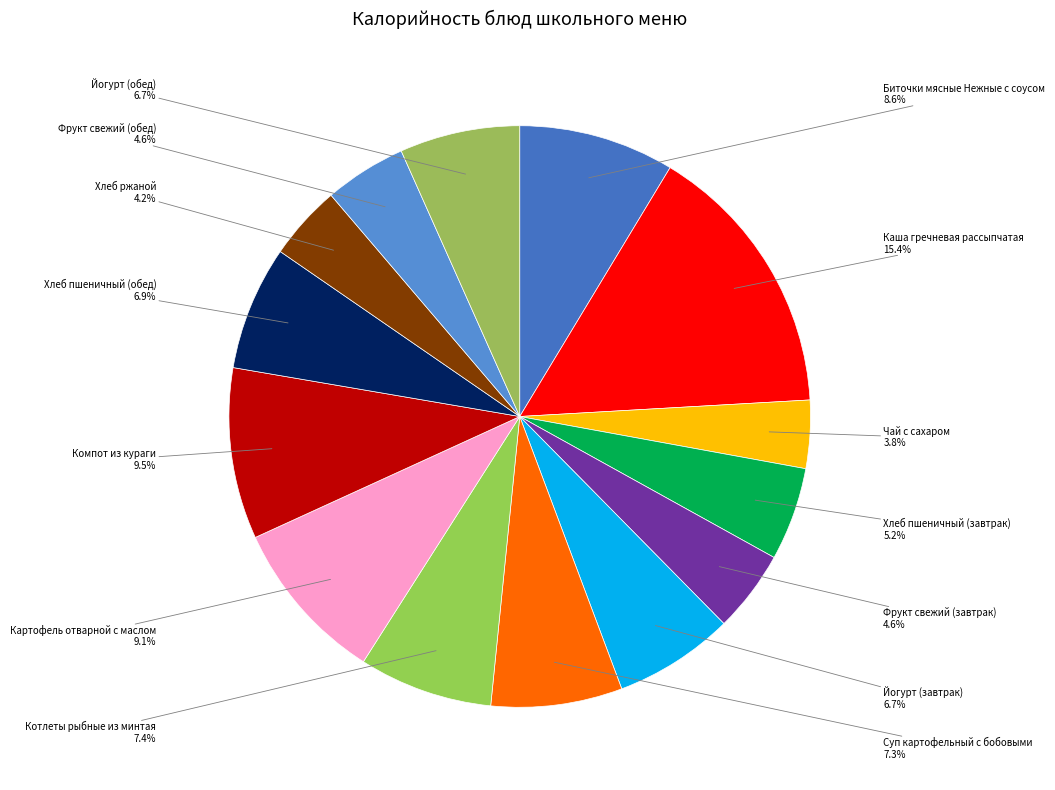

How many segments does this pie chart have?

14